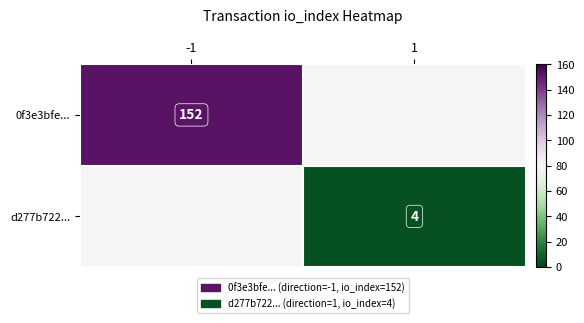

Count the number of data series in this chart.

2